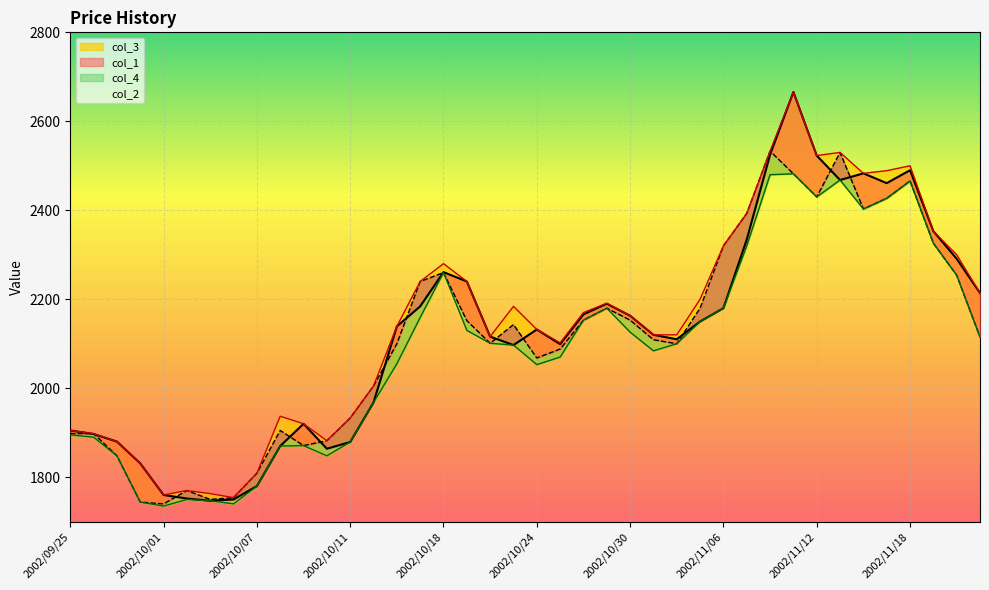

Is the value of col_2 at 2002/09/30 greater than the value of col_1 at 2002/10/11?

No